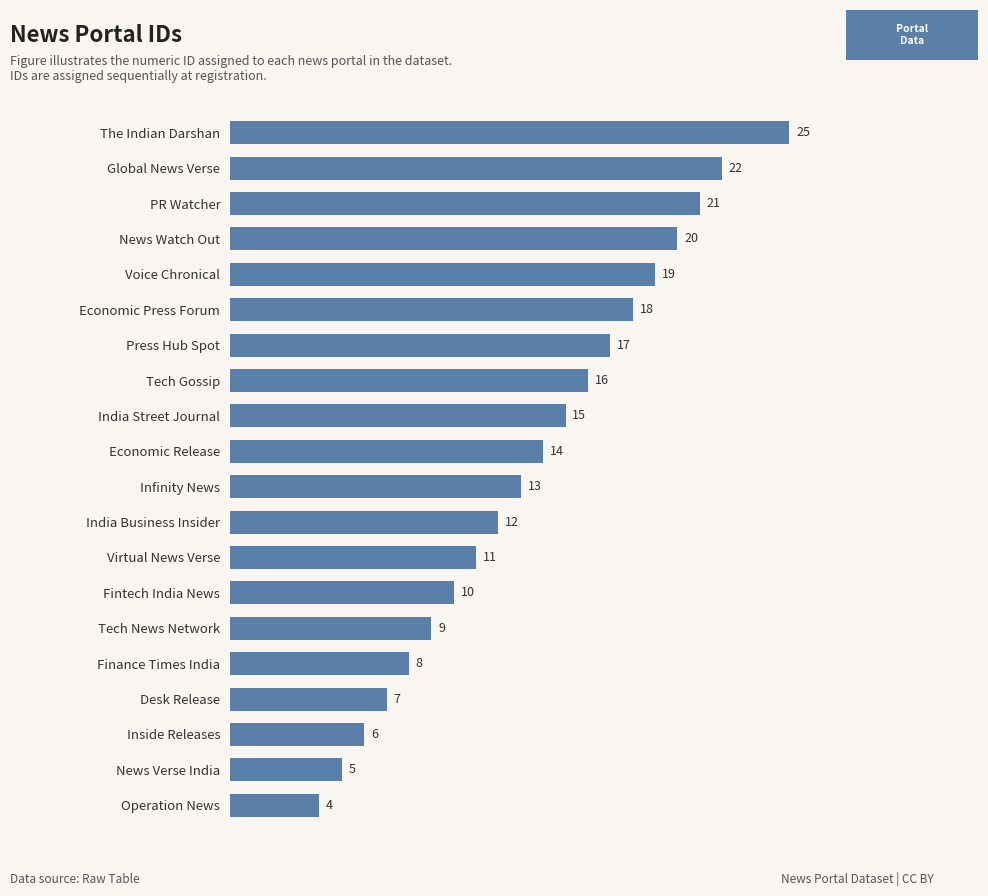

What is the difference between the maximum and minimum values?

21